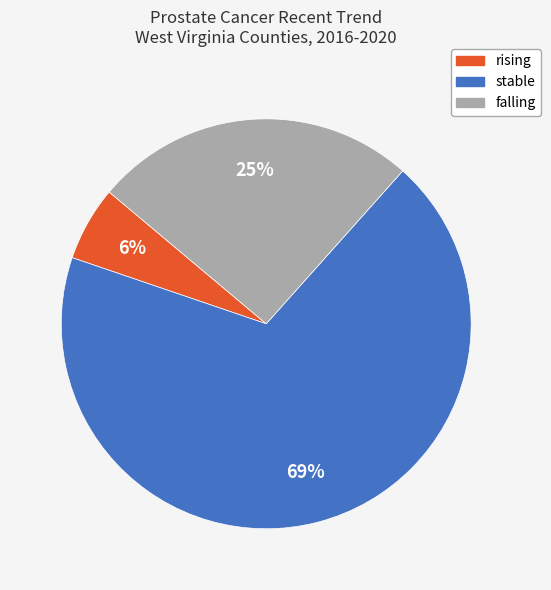

Is the sum of stable and rising greater than half?

Yes